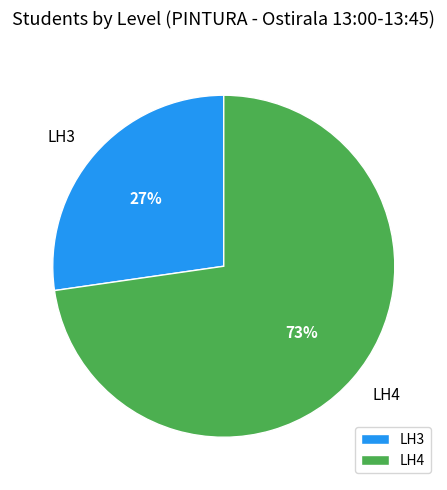

What percentage is the LH3 slice, to the nearest percent?

27%